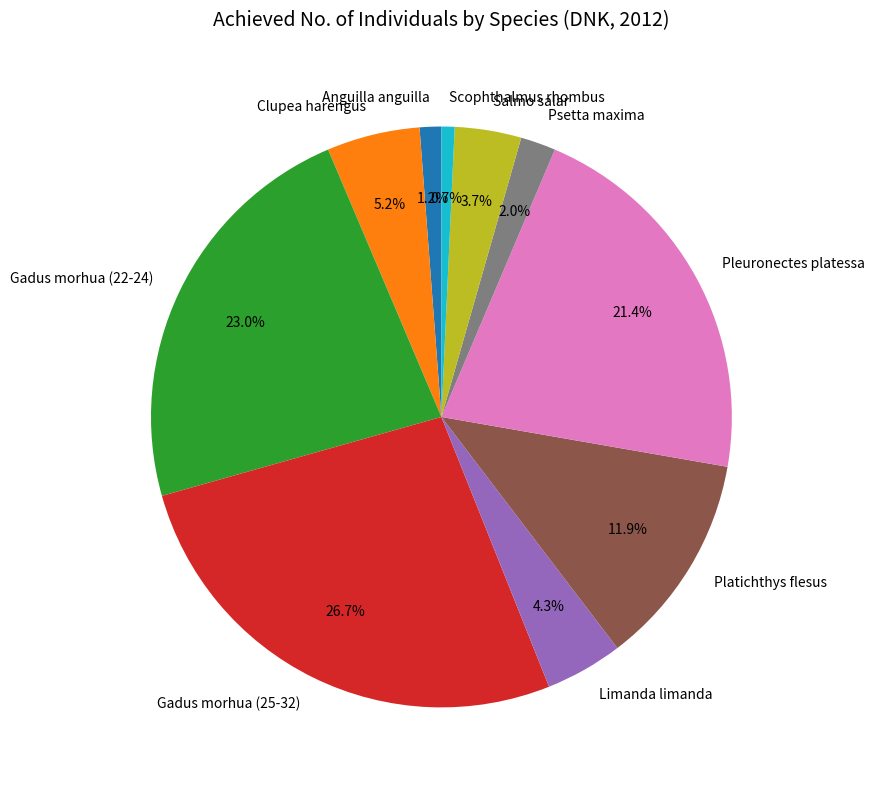

How many slices are in this pie chart?

10